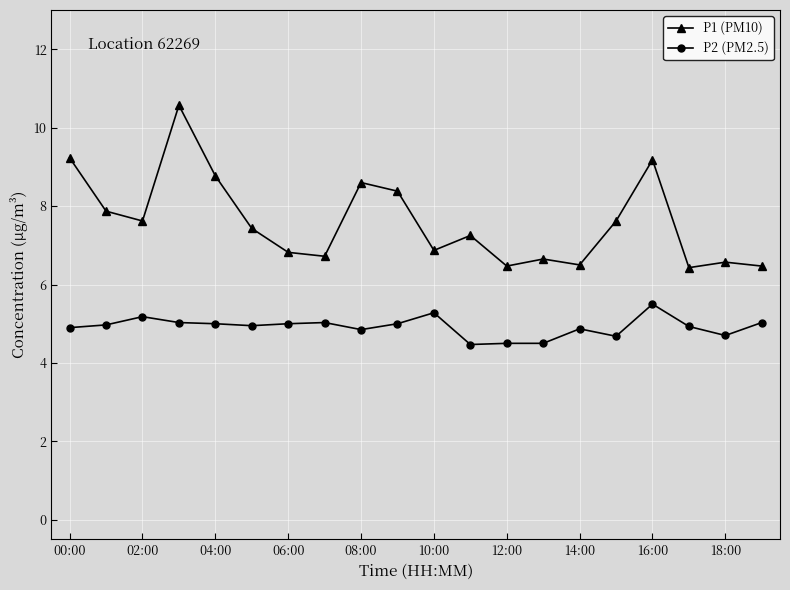

Which series has the widest spread of values?

P1 (PM10)